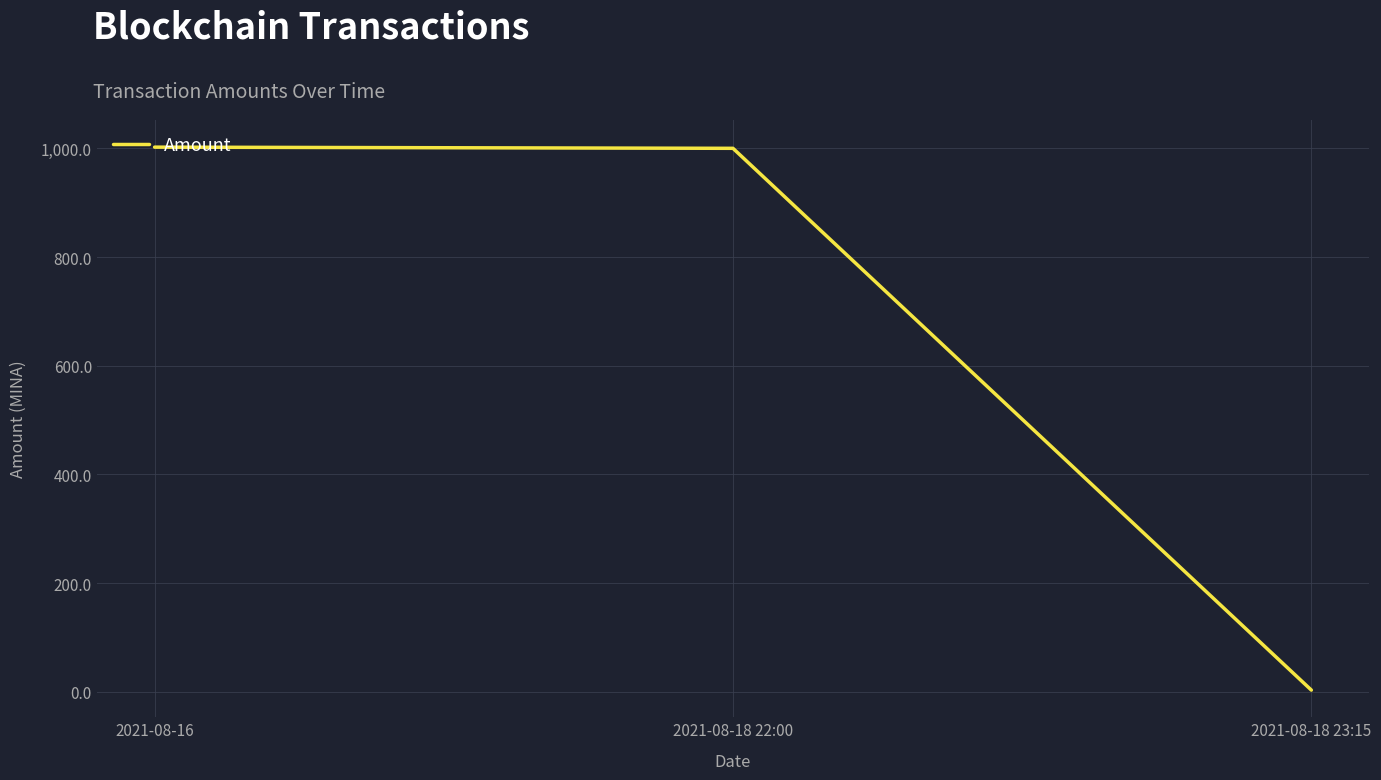

The value at 2021-08-16 is 436.1. True or false?

False